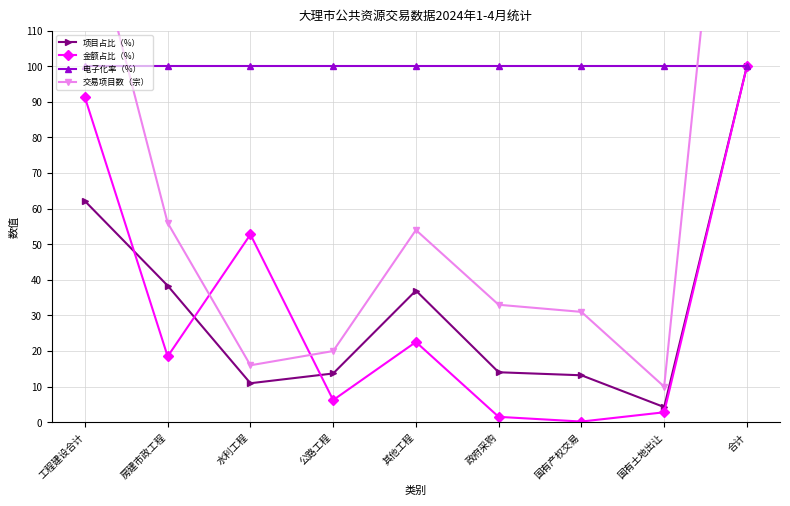

True or false: 项目占比（%） and 交易项目数（宗） intersect in this chart.

False